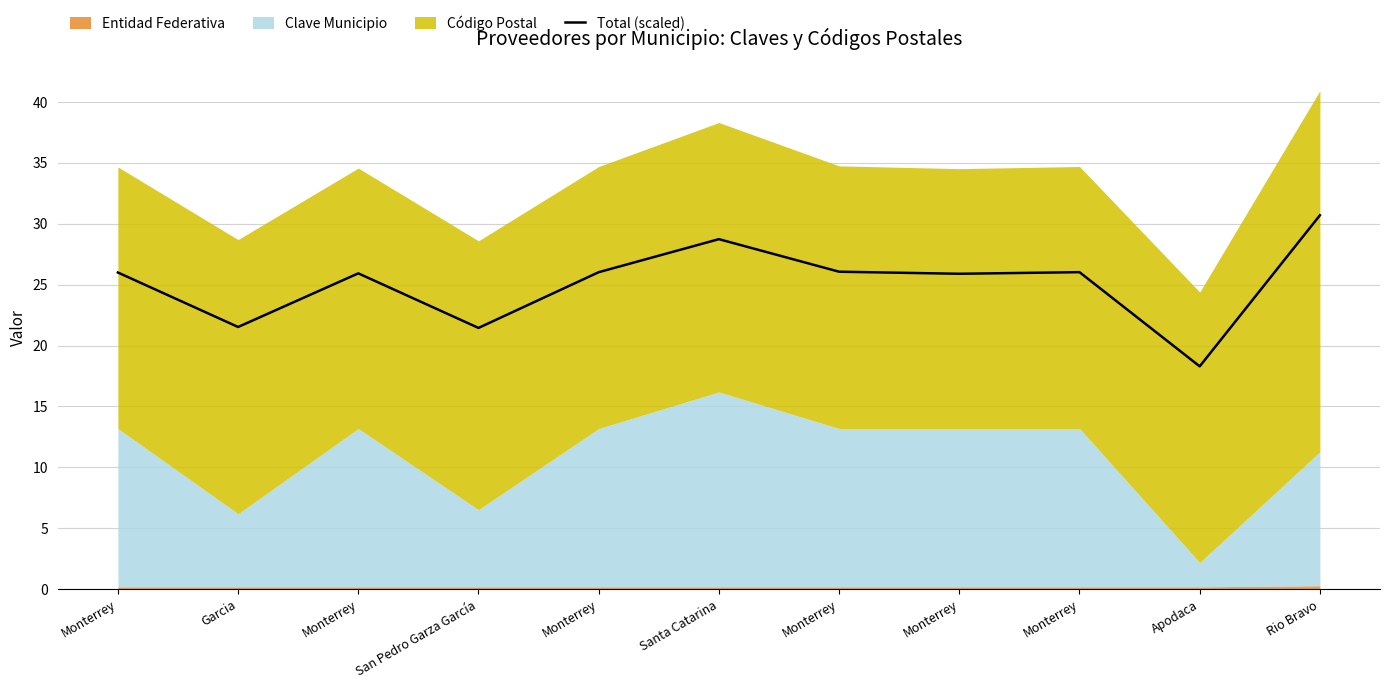

What is the sum of the values at Monterrey and Monterrey?

52.1